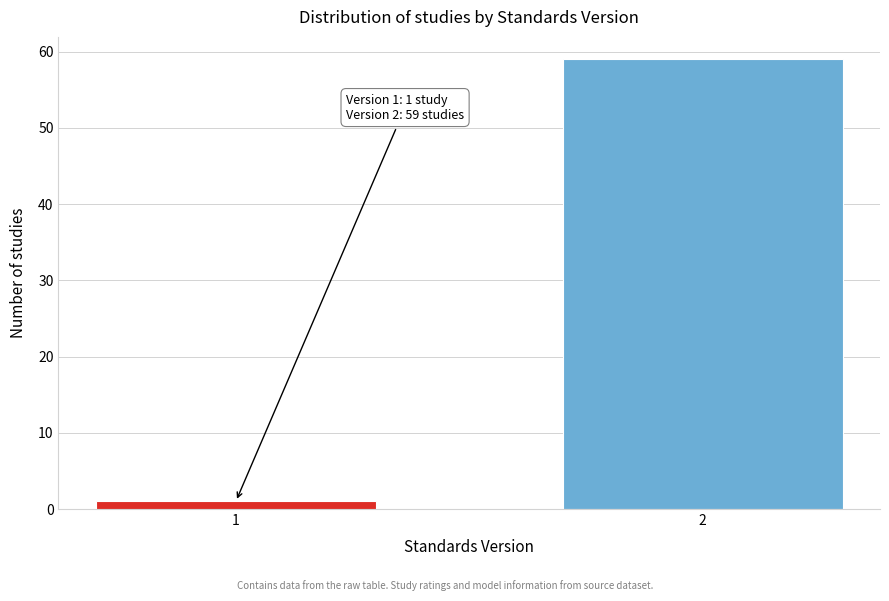

Reading right to left, what are all the values shown in this chart?

2=59	1=1